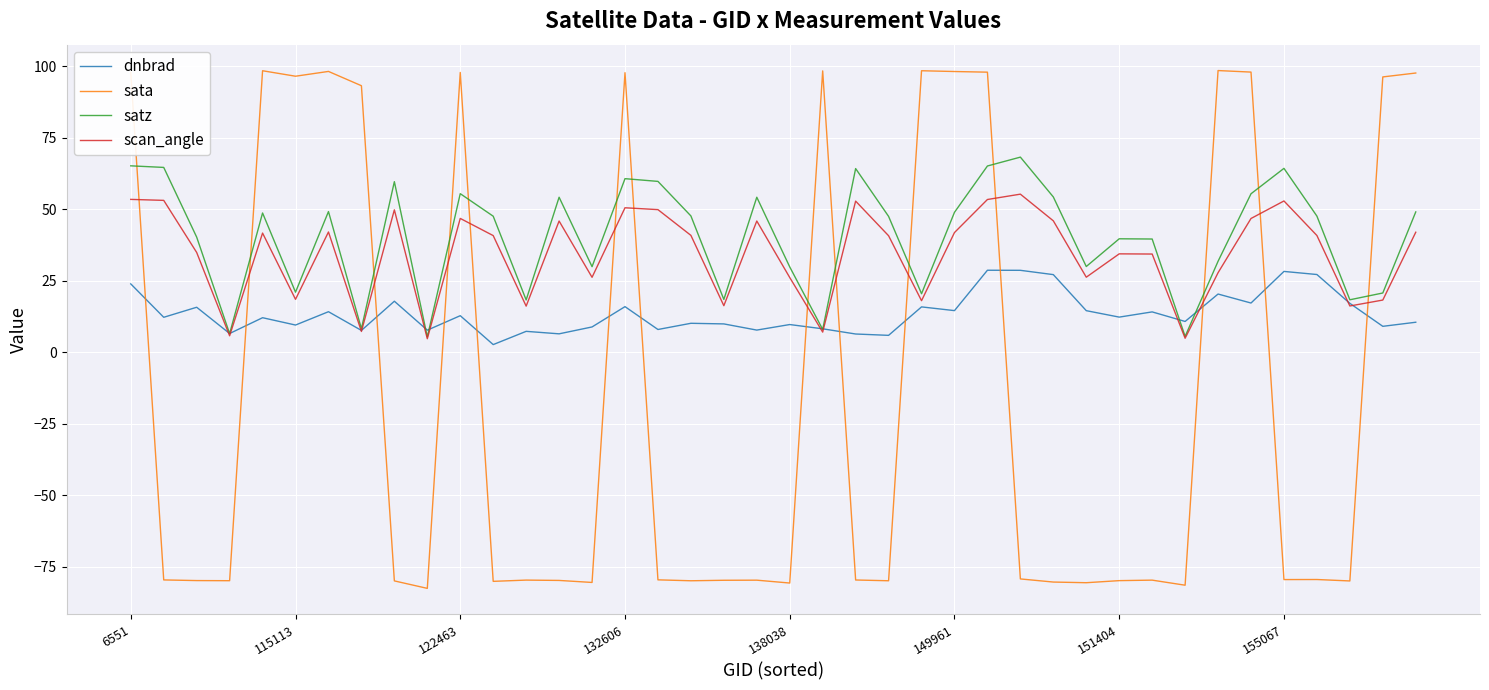

What is the lowest value of the dnbrad series?

2.7